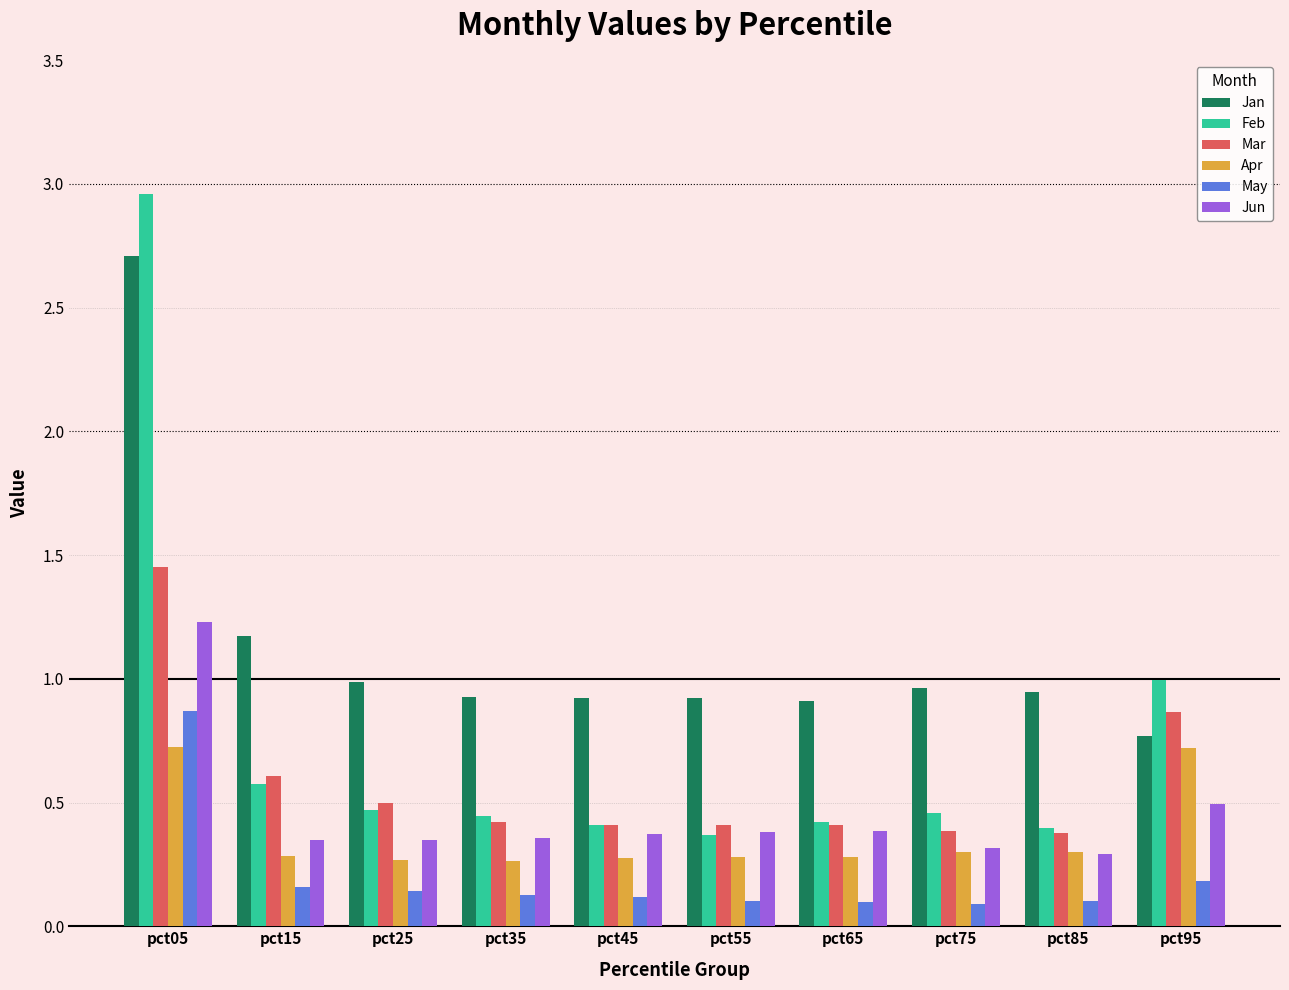

The value of Feb at pct65 is 0.6. True or false?

False